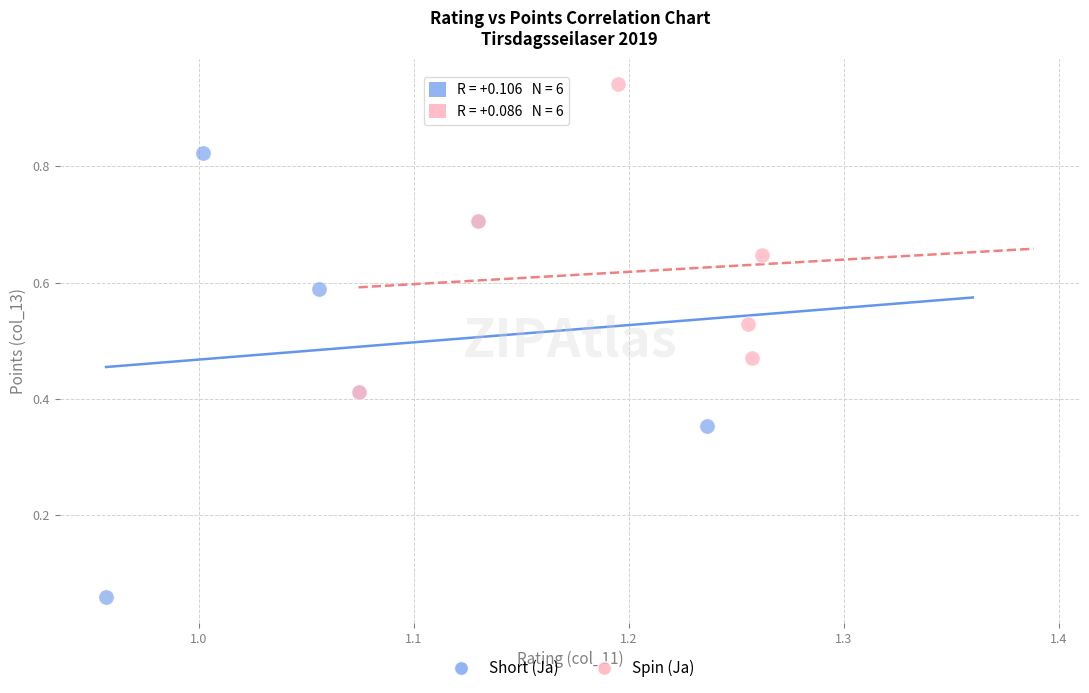

Which series reaches the maximum Y coordinate?

Spin (Ja)